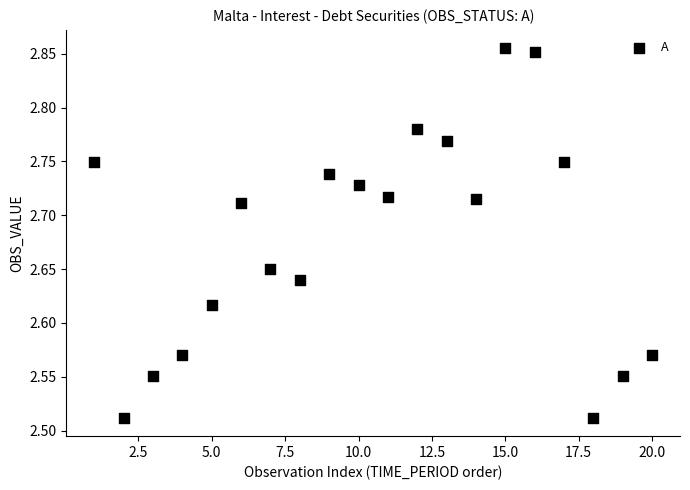

What is the range of Y values (max minus min)?

0.3